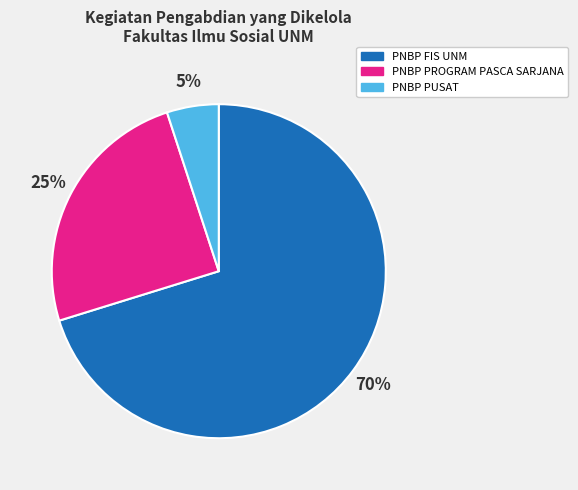

To the nearest percent, what percentage of the pie is PNBP PROGRAM PASCA SARJANA?

25%